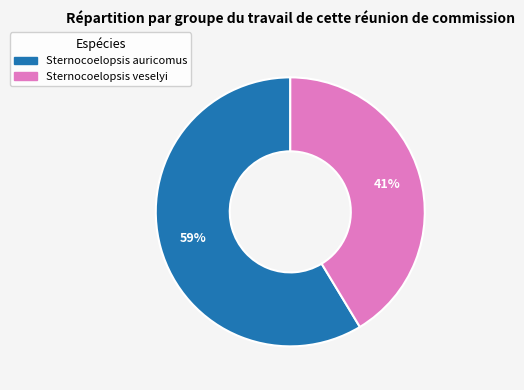

What is the ratio of the value at Sternocoelopsis veselyi to the value at Sternocoelopsis auricomus?

0.7